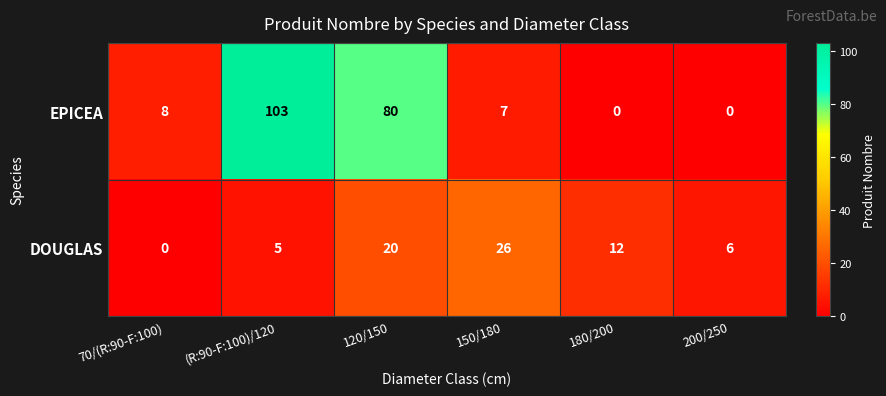

At which label is EPICEA closest to 51?

120/150